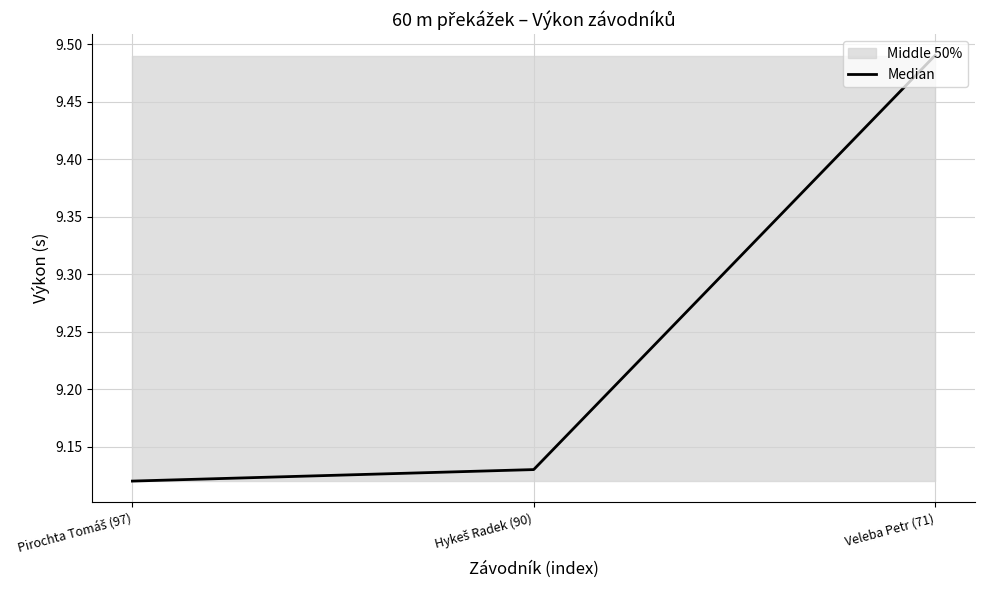

What position from the left is Hykeš Radek (90)?

2